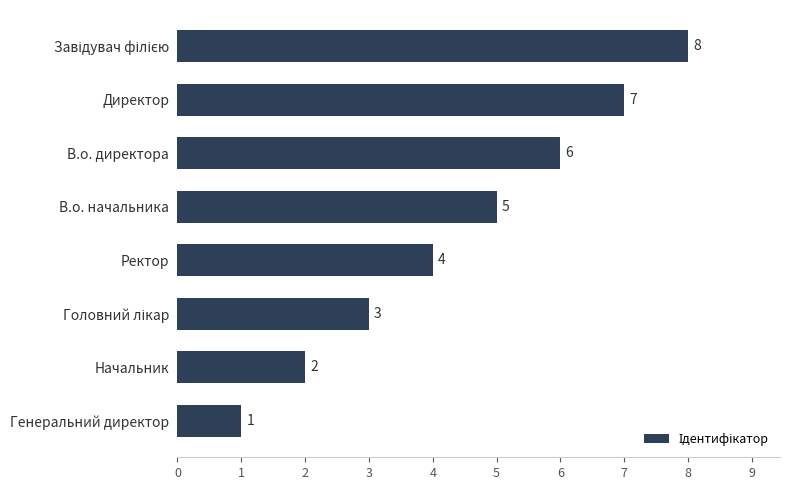

What value does the data have at Ректор?

4